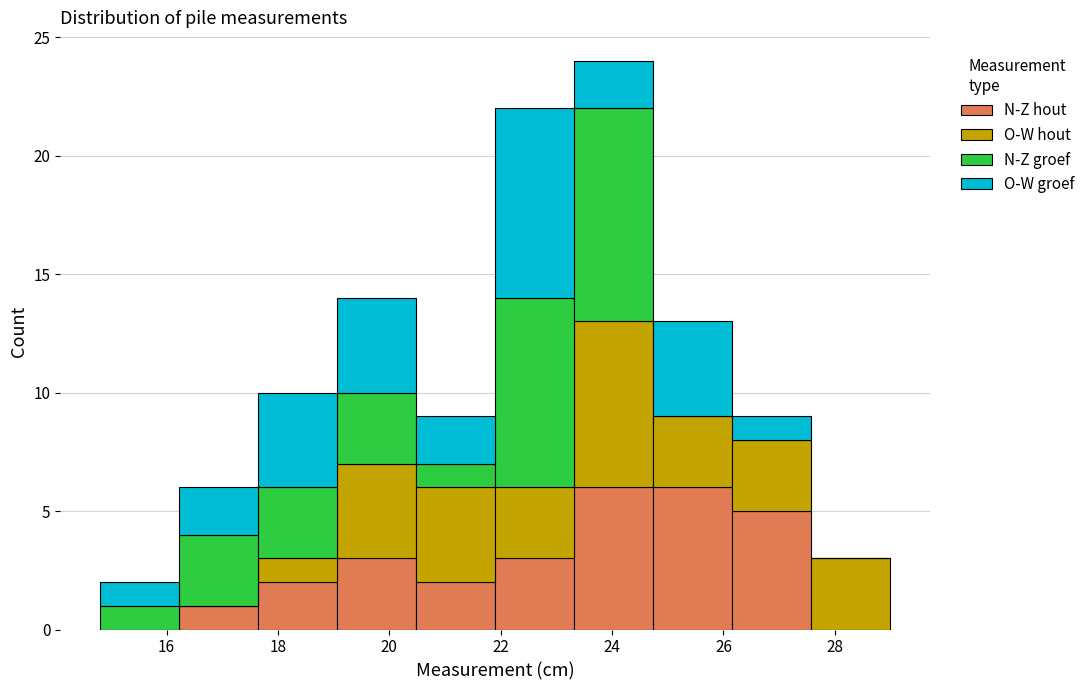

Reading left to right, list every stacked bar in this chart as the range it spans on the x-axis followed by its total height. Neither the bar edges nor the heights are printed on the chart, so give them approximately, as read against the axes.

14.80 to 16.22: 2
16.22 to 17.64: 6
17.64 to 19.06: 10
19.06 to 20.48: 14
20.48 to 21.90: 9
21.90 to 23.32: 22
23.32 to 24.74: 24
24.74 to 26.16: 13
26.16 to 27.58: 9
27.58 to 29.00: 3